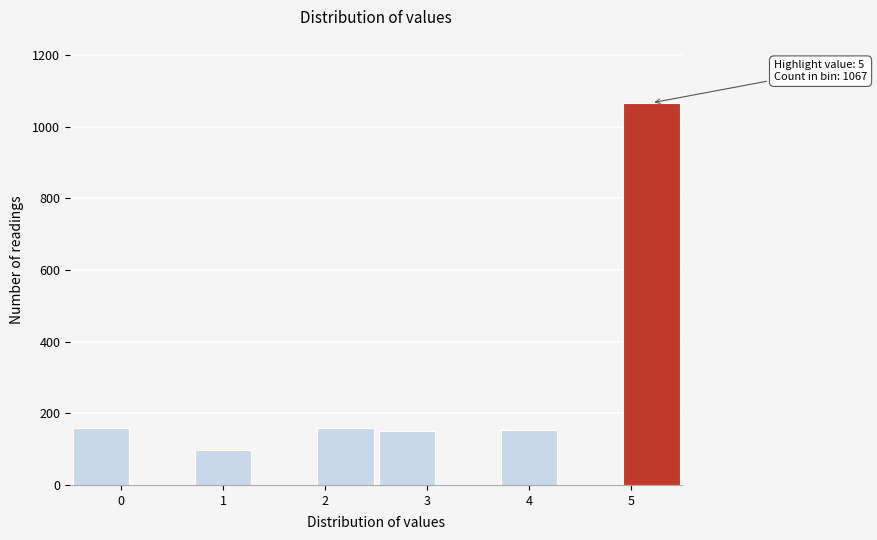

Which range on the x-axis has the tallest bar?

4.9 to 5.5